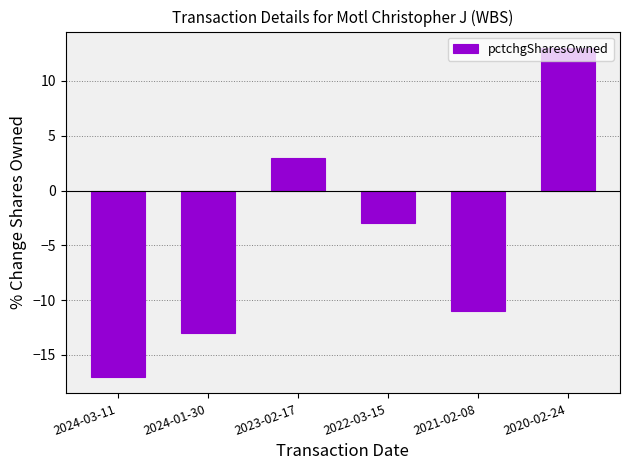

Which category has the lowest value across all series?

2024-03-11